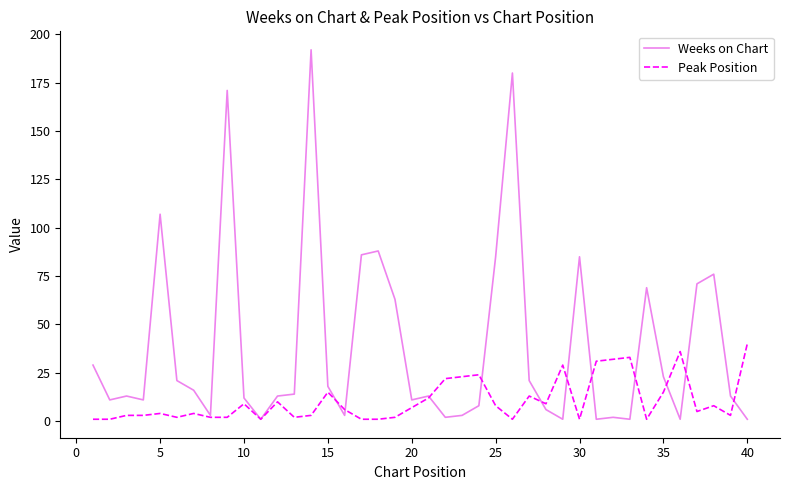

Which series has the largest total across all categories?

Weeks on Chart